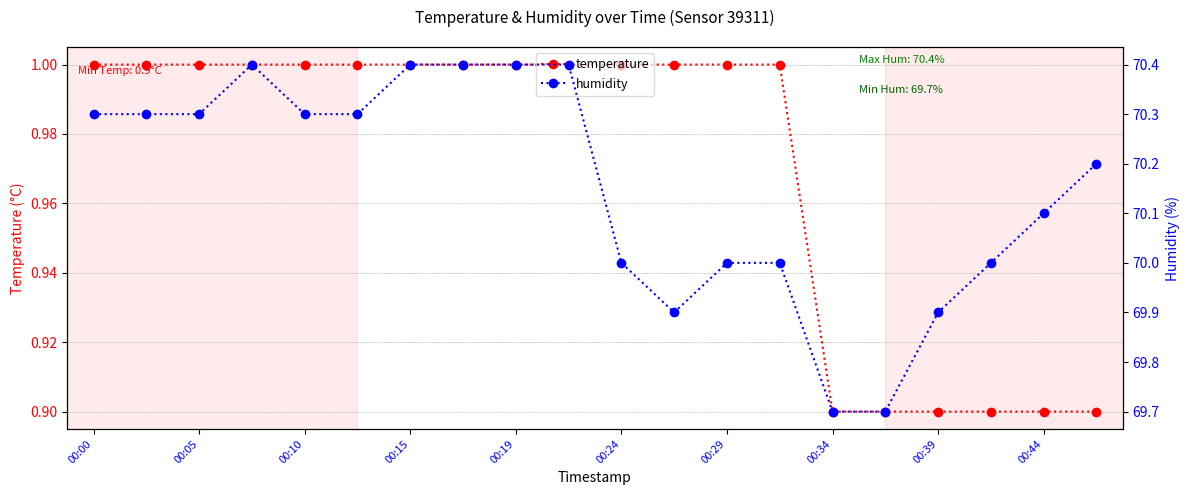

How many data points does each series have?

20